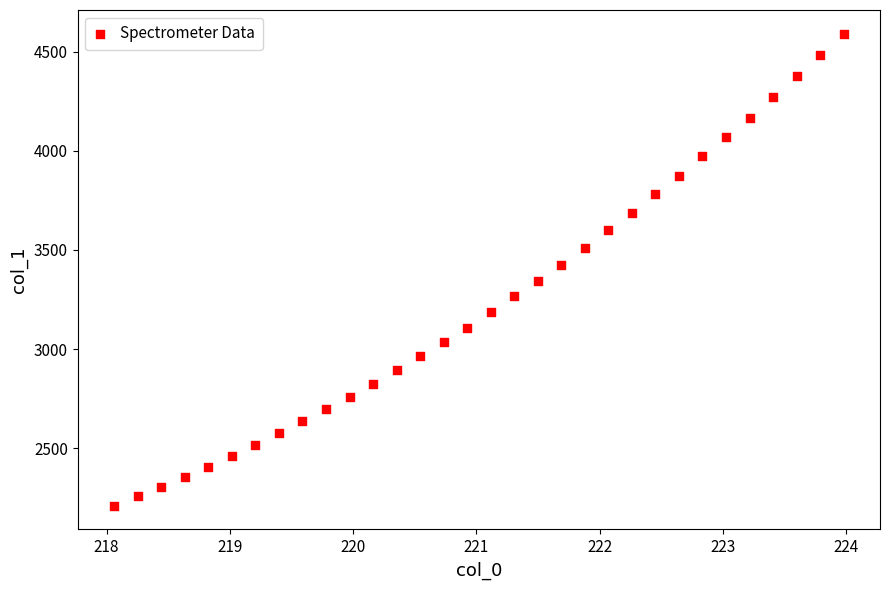

What is the range of X values (max minus min)?

5.9